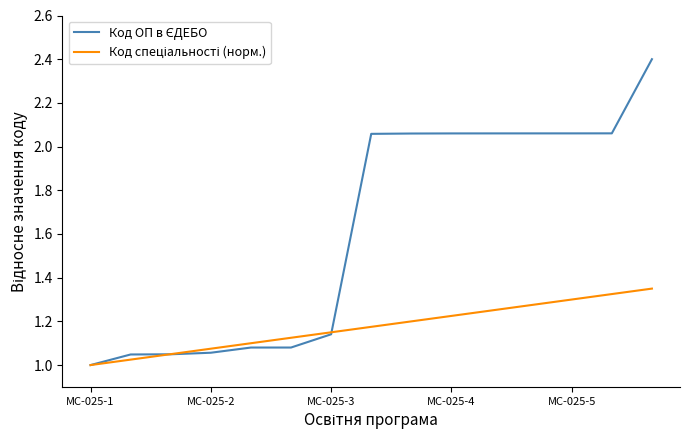

What is the maximum value shown in the chart?

2.4